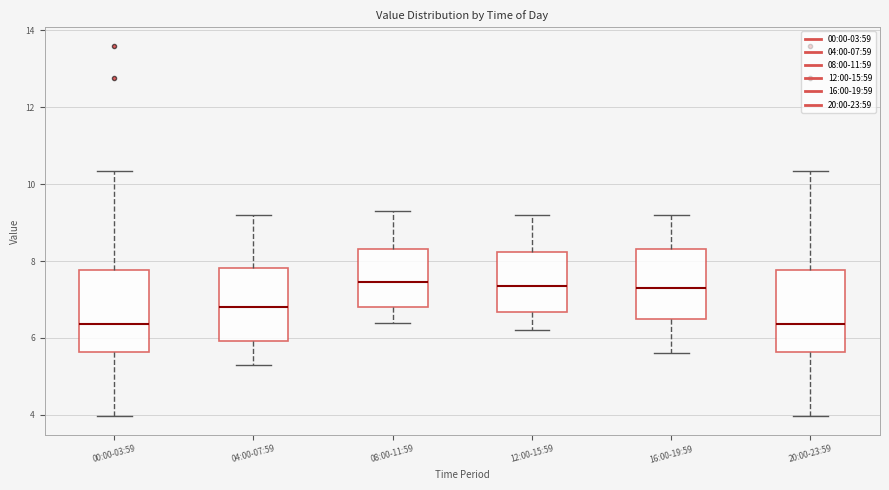

Where is the upper edge of the box for 08:00-11:59 on the y-axis? The values are not printed on the chart, so give them approximately, as read against the axis.

8.4